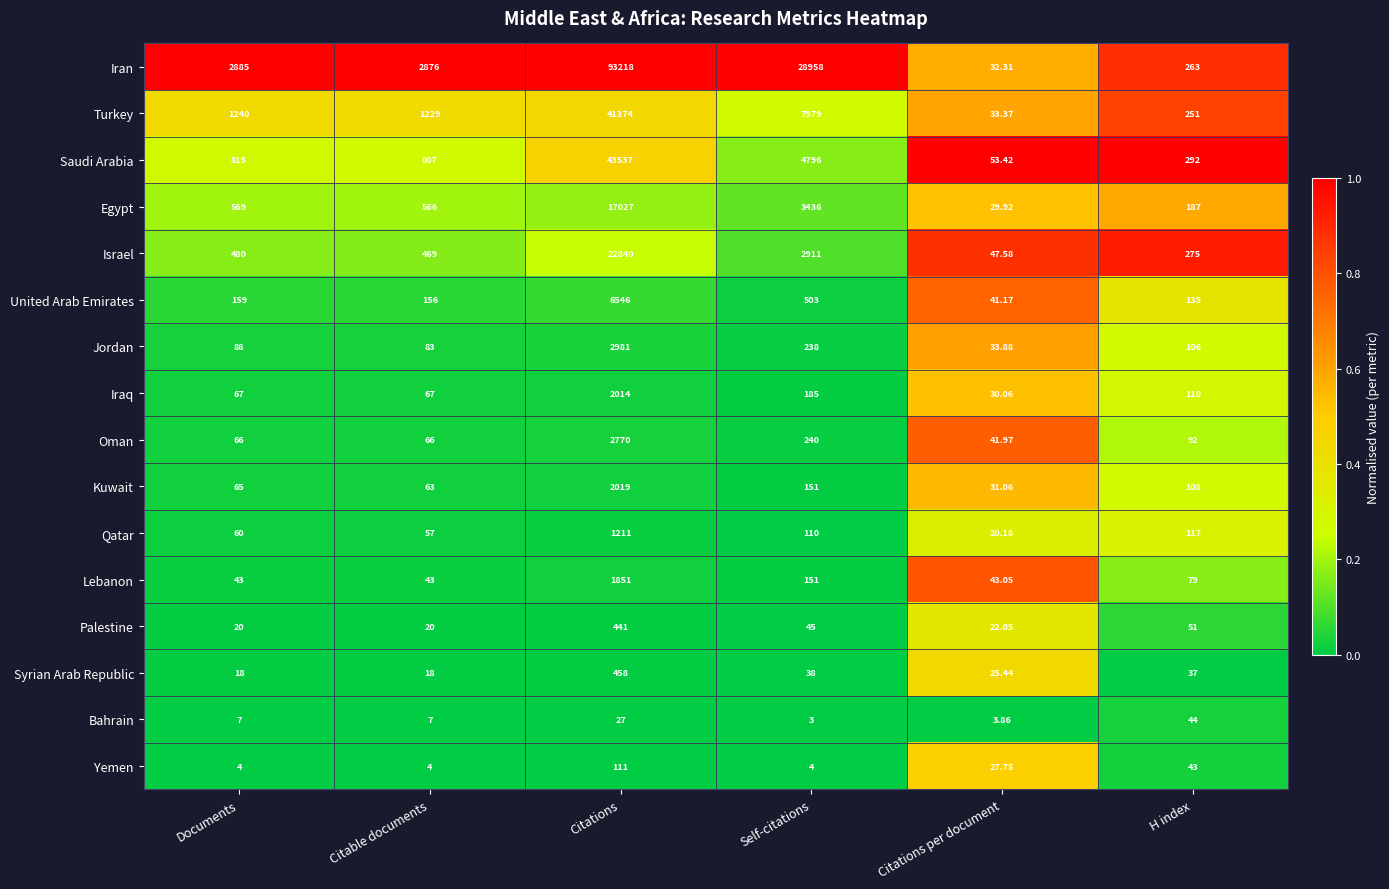

How many distinct data groups are displayed?

16